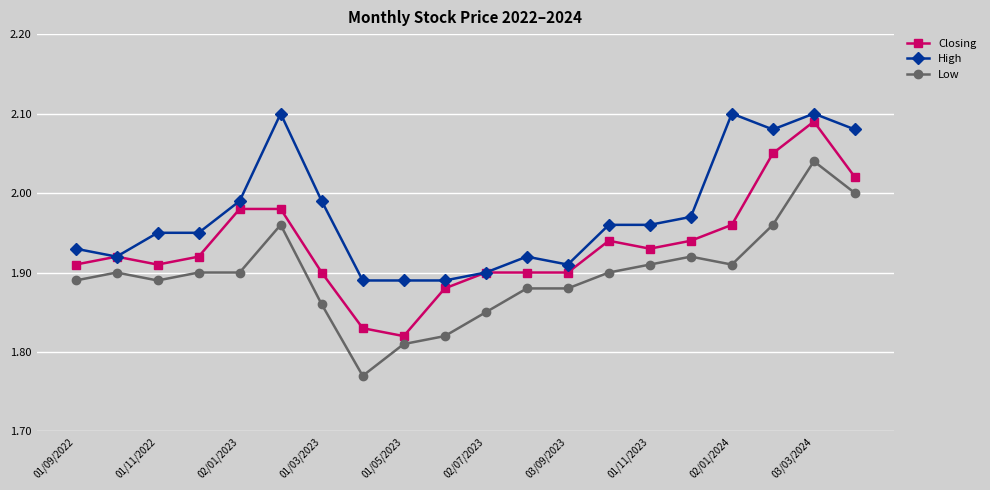

True or false: Low and Closing cross at least once.

False